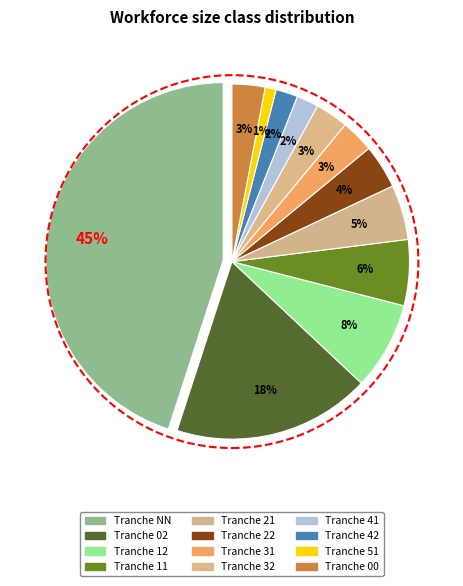

Combined, what portion of the pie is 21 and 51?

6.0%